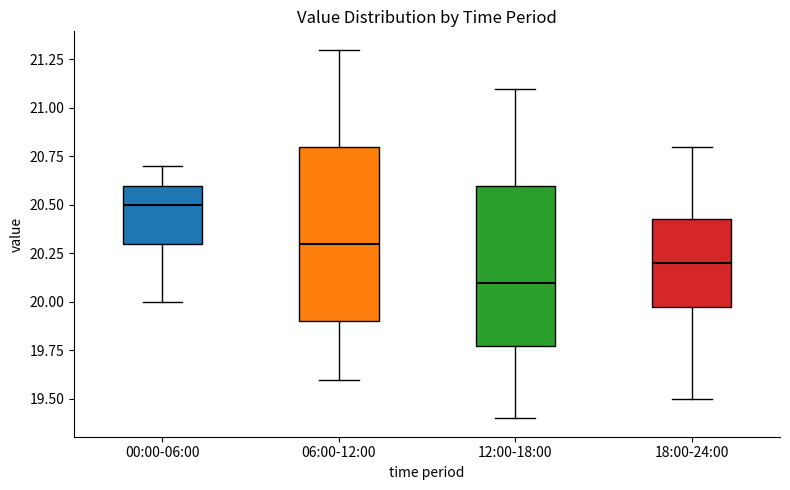

Which box is the tallest, from its lower edge to its upper edge?

06:00-12:00